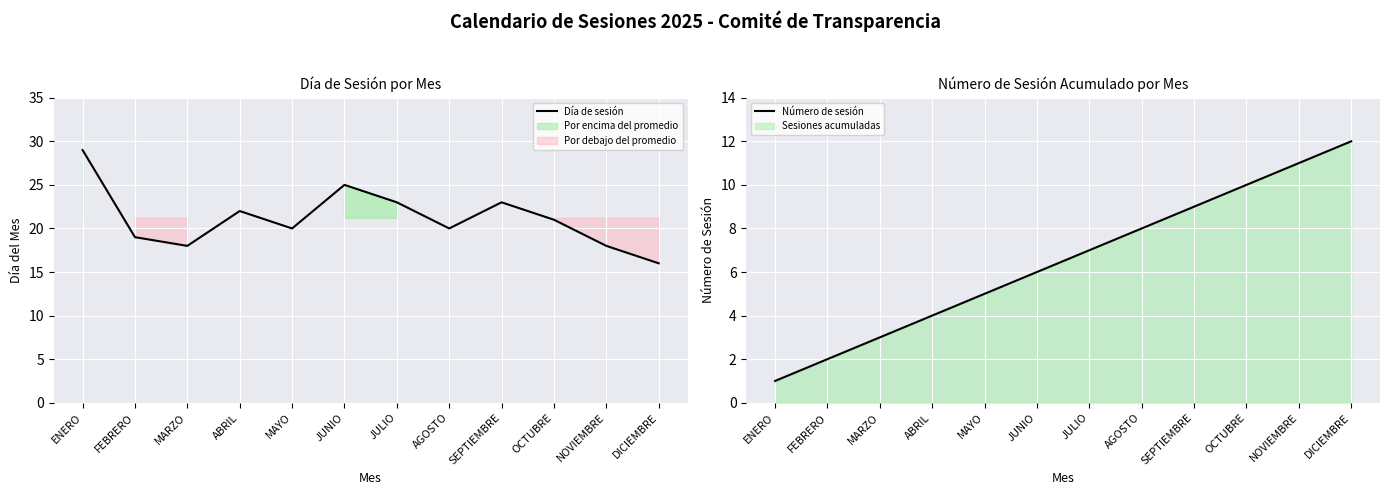

List the labels in order of Día de sesión value, largest first.

ENERO, JUNIO, JULIO, SEPTIEMBRE, ABRIL, OCTUBRE, MAYO, AGOSTO, FEBRERO, MARZO, NOVIEMBRE, DICIEMBRE